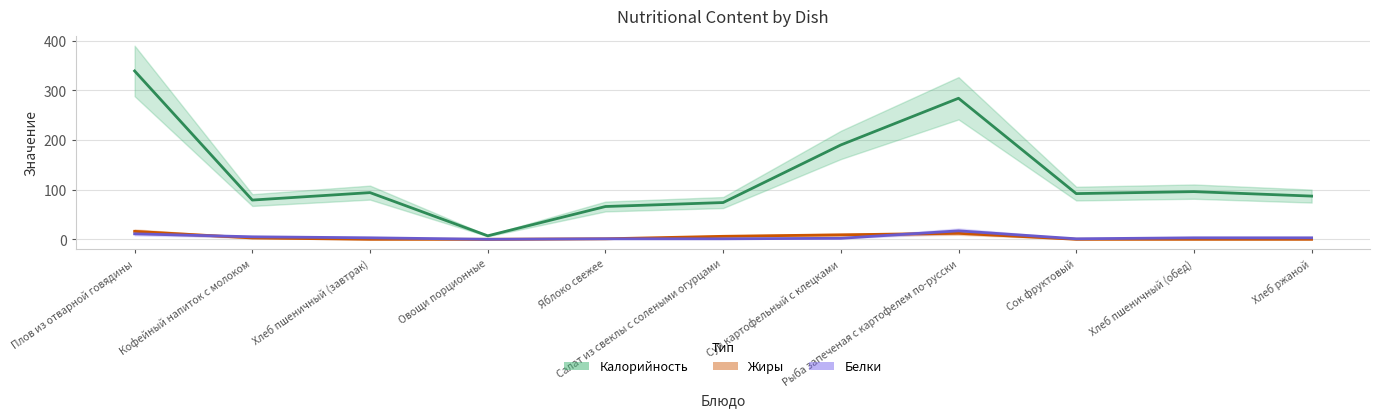

Read the Калорийность value at Салат из свеклы с солеными огурцами.

74.0